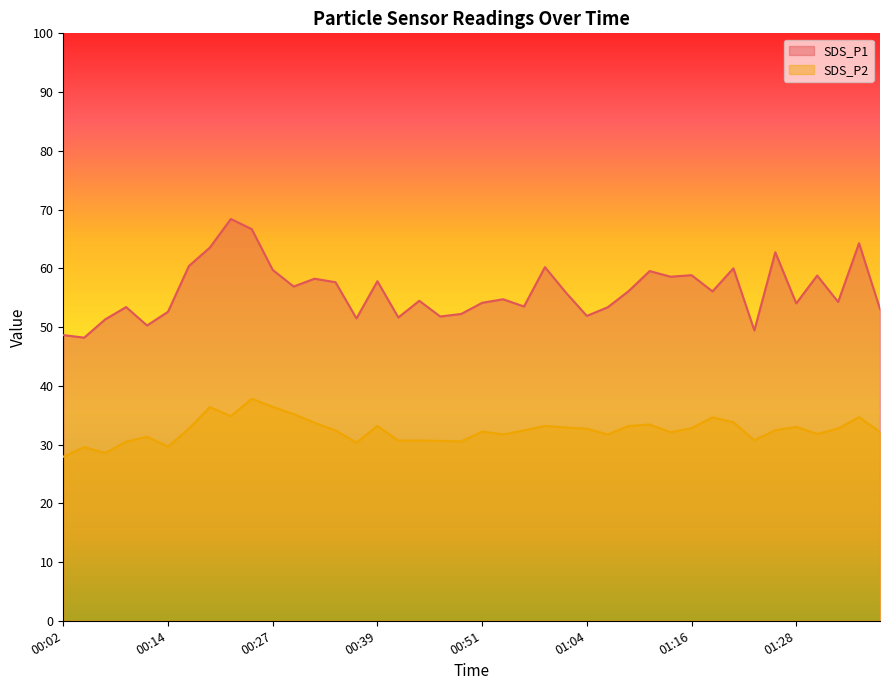

Read the SDS_P2 value at 01:01.

32.9